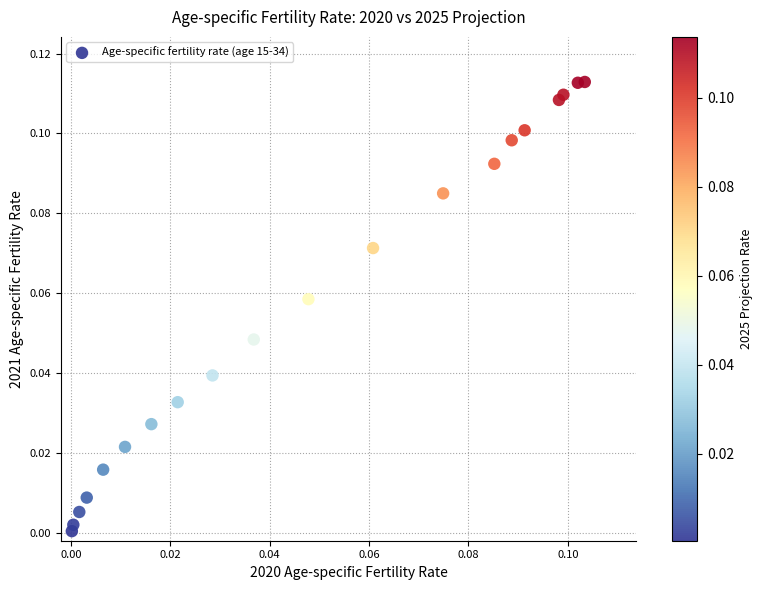

How many points are shown in the scatter plot?

20